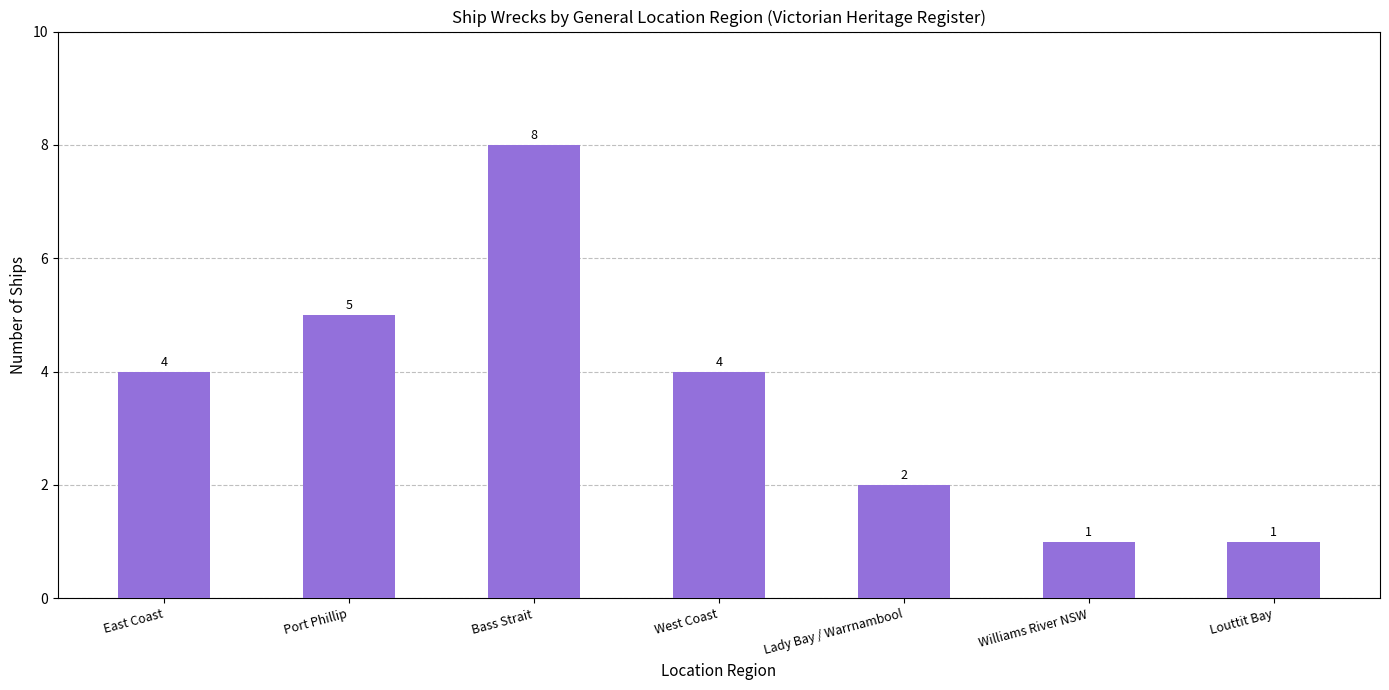

Reading left to right, what are all the values shown in this chart?

East Coast=4	Port Phillip=5	Bass Strait=8	West Coast=4	Lady Bay / Warrnambool=2	Williams River NSW=1	Louttit Bay=1